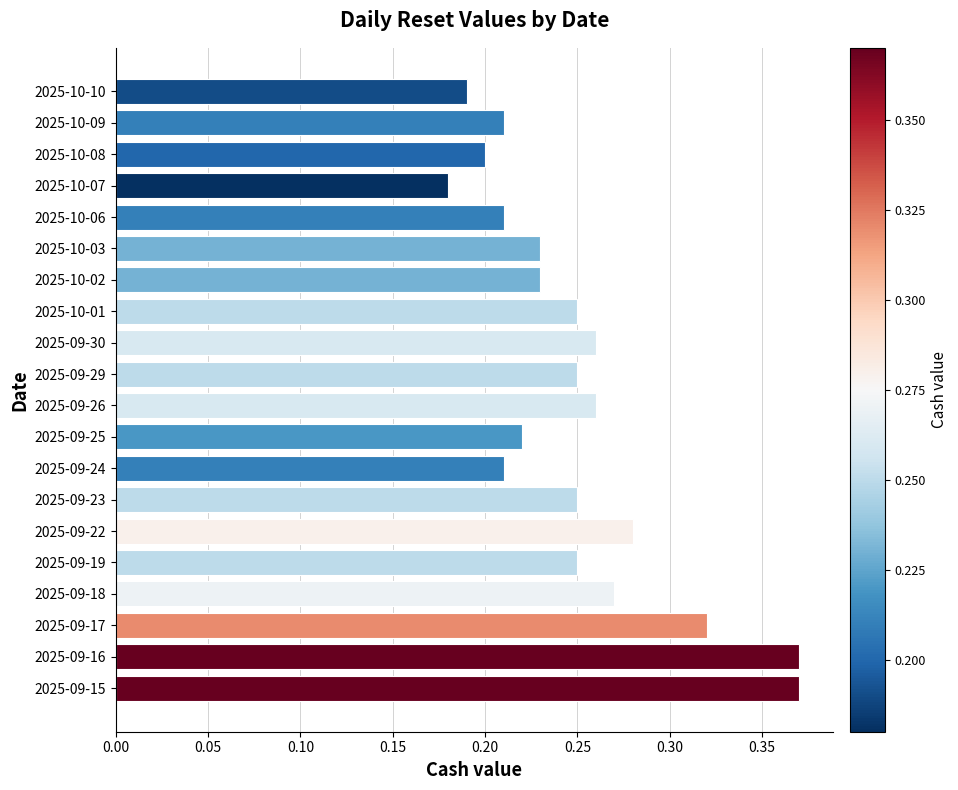

What is the sum of all values?

5.0